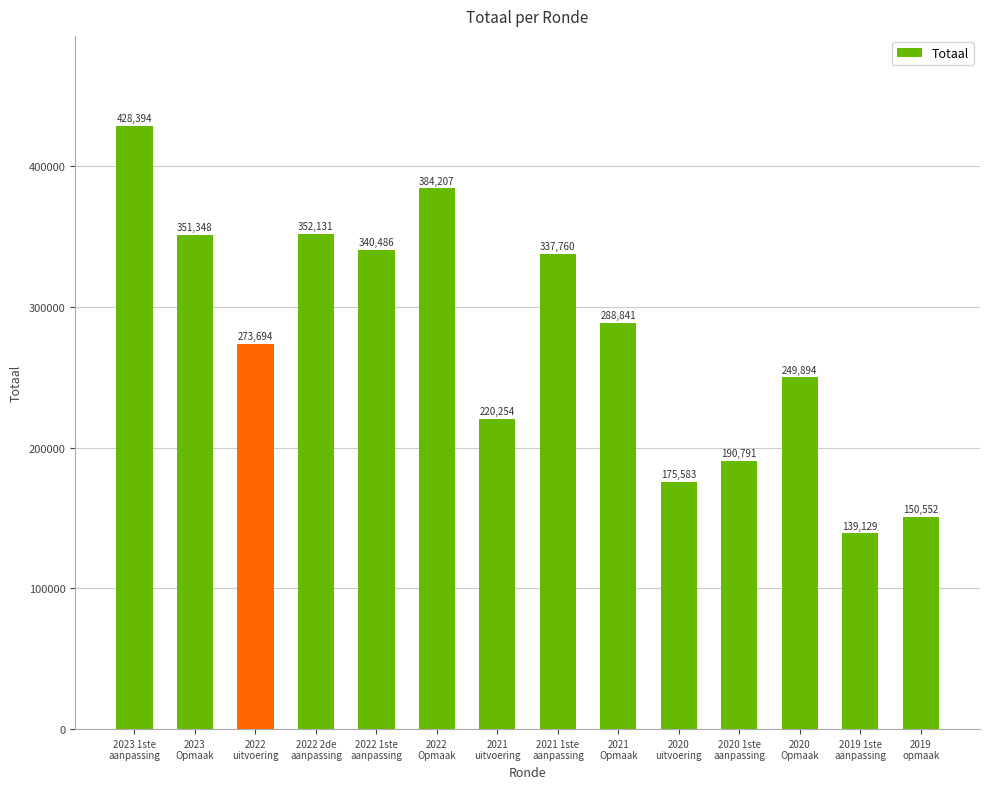

The value at 2020
uitvoering is 175583. True or false?

True